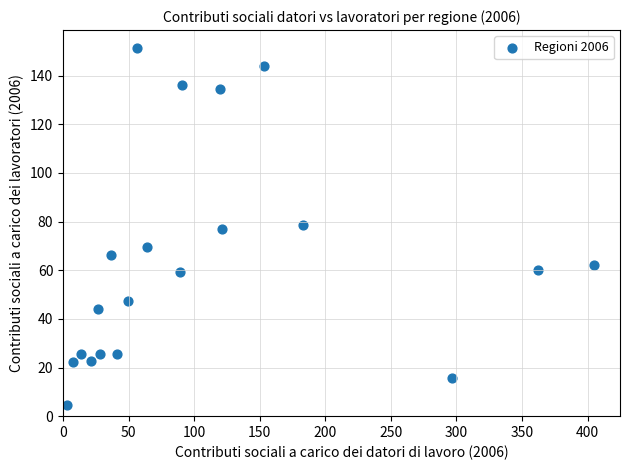

What is the range of X values (max minus min)?

401.4